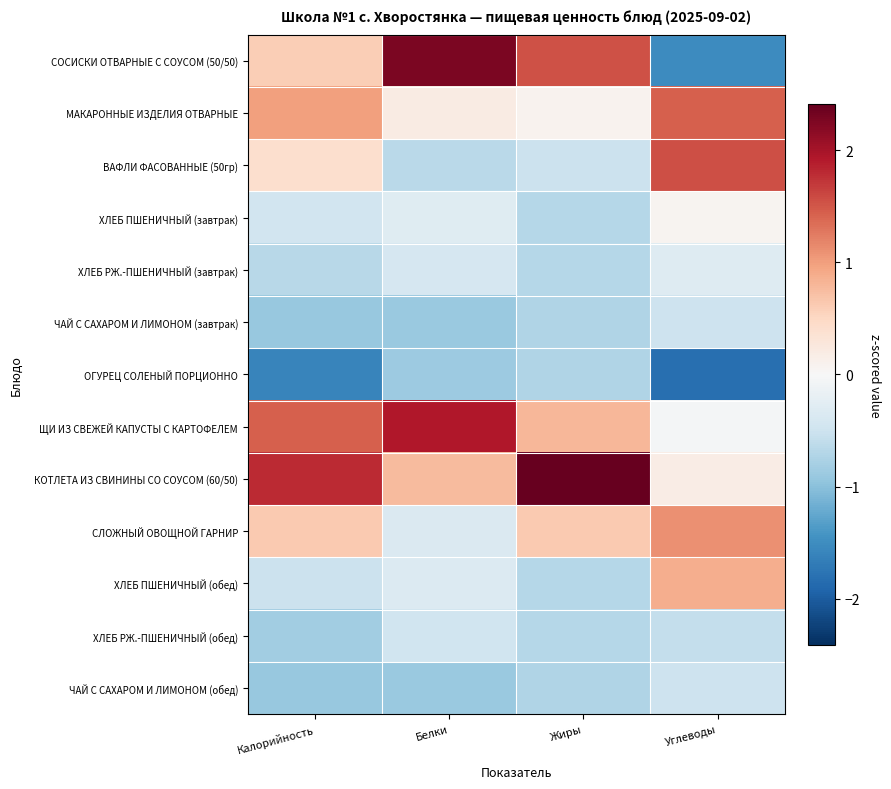

At how many categories does at least one series exceed -1?

4